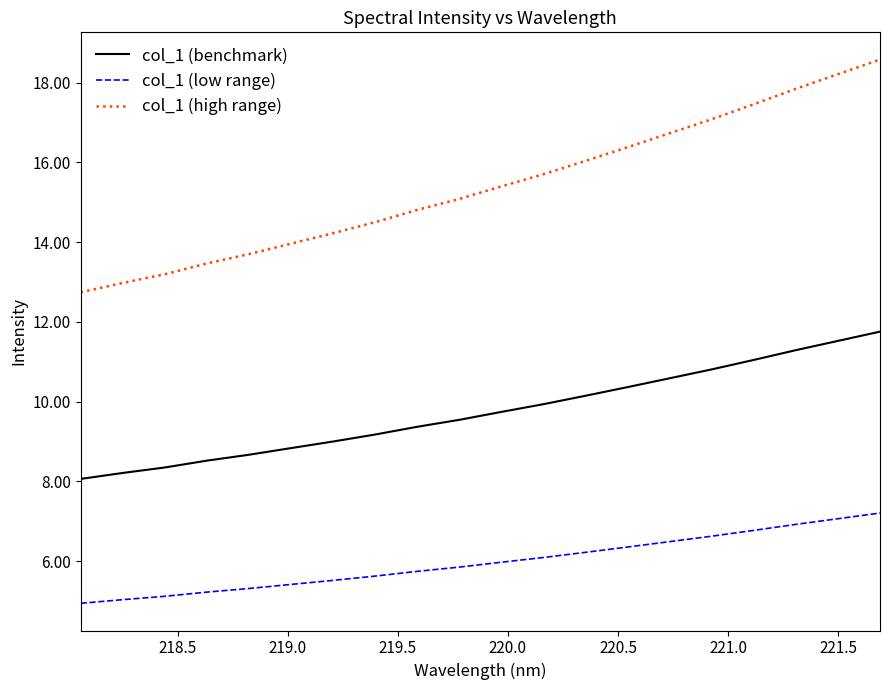

What is the greatest value displayed?

18.6